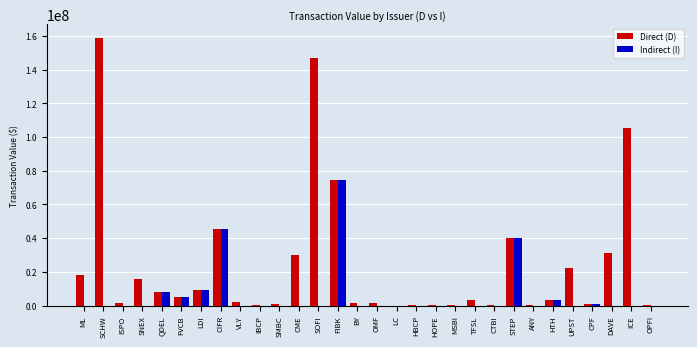

Is the value of Indirect (I) at ANY greater than the value of Direct (D) at DAVE?

No